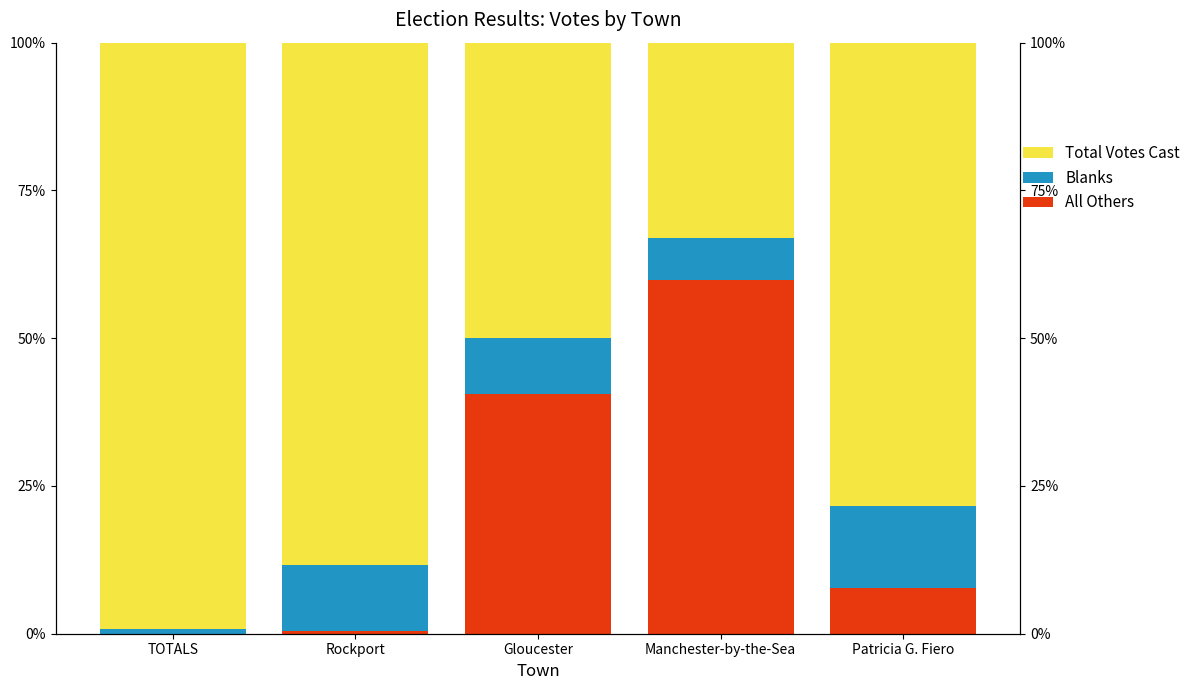

Rank the series at Manchester-by-the-Sea from lowest to highest value.

Blanks, Total Votes Cast, All Others